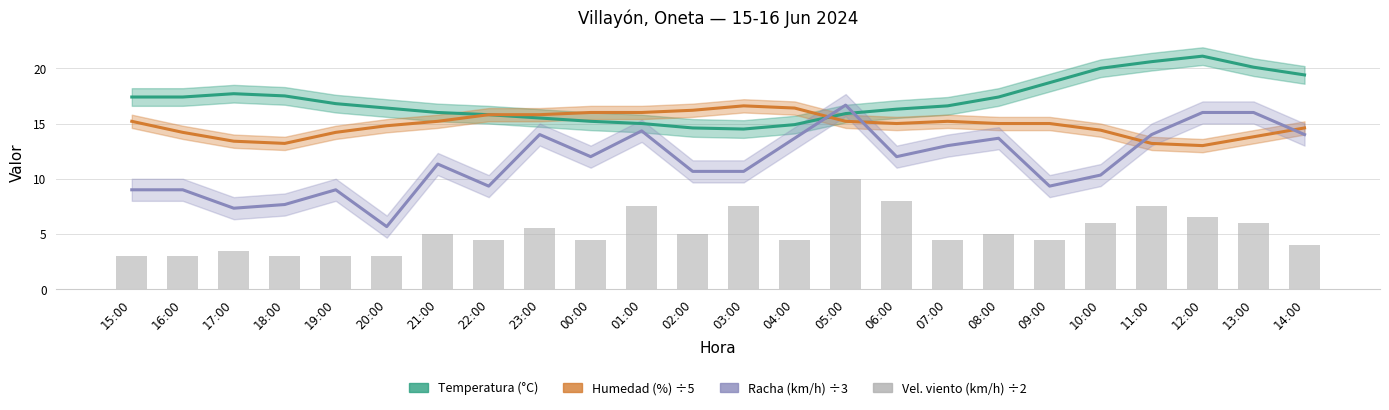

The Vel. viento (km/h) ÷2 series shows 3.7 at 23:00. True or false?

False